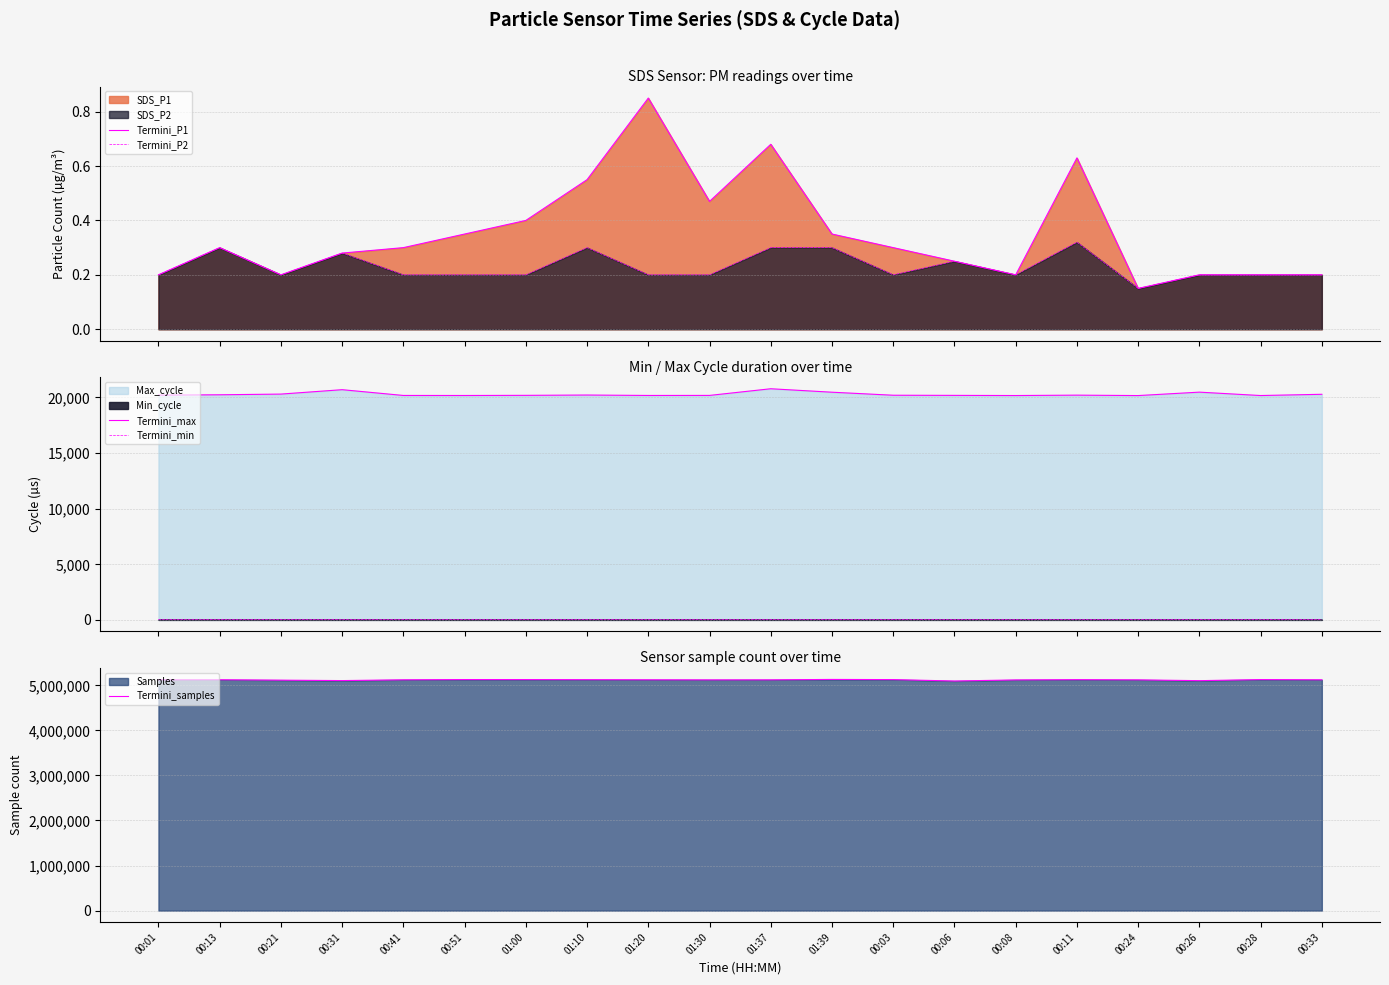

Reading left to right, what are all the values shown in this chart?

Termini_P1: 00:01=0.2	00:13=0.3	00:21=0.2	00:31=0.3	00:41=0.3	00:51=0.3	01:00=0.4	01:10=0.6	01:20=0.8	01:30=0.5	01:37=0.7	01:39=0.3	00:03=0.3	00:06=0.2	00:08=0.2	00:11=0.6	00:24=0.1	00:26=0.2	00:28=0.2	00:33=0.2
Termini_P2: 00:01=0.2	00:13=0.3	00:21=0.2	00:31=0.3	00:41=0.2	00:51=0.2	01:00=0.2	01:10=0.3	01:20=0.2	01:30=0.2	01:37=0.3	01:39=0.3	00:03=0.2	00:06=0.2	00:08=0.2	00:11=0.3	00:24=0.1	00:26=0.2	00:28=0.2	00:33=0.2
Termini_max: 00:01=20213.0	00:13=20244.0	00:21=20306.0	00:31=20702.0	00:41=20183.0	00:51=20180.0	01:00=20193.0	01:10=20221.0	01:20=20183.0	01:30=20187.0	01:37=20786.0	01:39=20475.0	00:03=20203.0	00:06=20190.0	00:08=20176.0	00:11=20211.0	00:24=20173.0	00:26=20481.0	00:28=20176.0	00:33=20288.0
Termini_min: 00:01=27.0	00:13=27.0	00:21=27.0	00:31=27.0	00:41=27.0	00:51=27.0	01:00=28.0	01:10=28.0	01:20=28.0	01:30=28.0	01:37=28.0	01:39=28.0	00:03=27.0	00:06=28.0	00:08=27.0	00:11=27.0	00:24=27.0	00:26=27.0	00:28=27.0	00:33=27.0
Termini_samples: 00:01=5122167.0	00:13=5123482.0	00:21=5114498.0	00:31=5104853.0	00:41=5121917.0	00:51=5127400.0	01:00=5126768.0	01:10=5124627.0	01:20=5122262.0	01:30=5120561.0	01:37=5121376.0	01:39=5130235.0	00:03=5126574.0	00:06=5095477.0	00:08=5119288.0	00:11=5125238.0	00:24=5120669.0	00:26=5103130.0	00:28=5126899.0	00:33=5122016.0